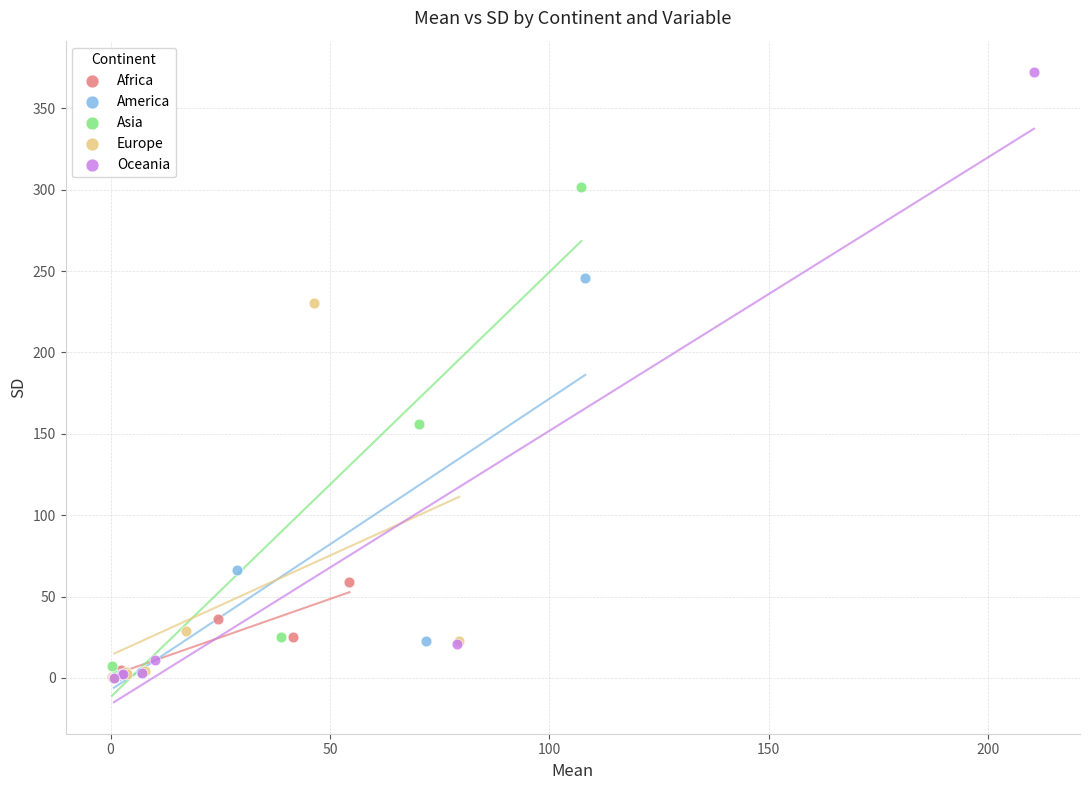

Which series has the widest spread of Y values?

Oceania